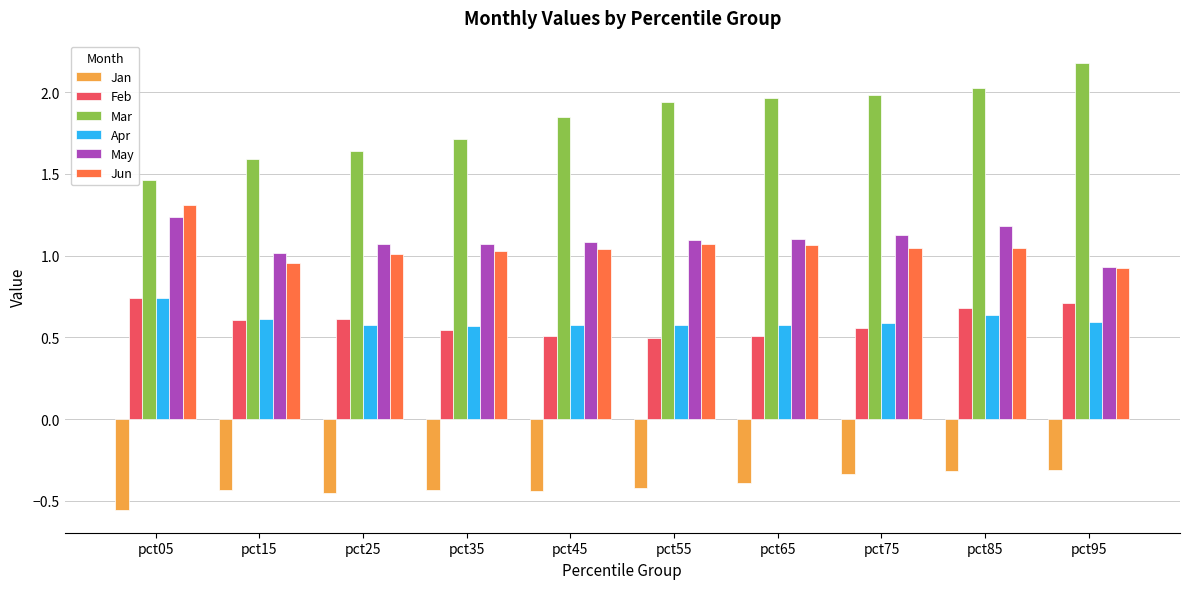

Which series has the largest total across all categories?

Mar